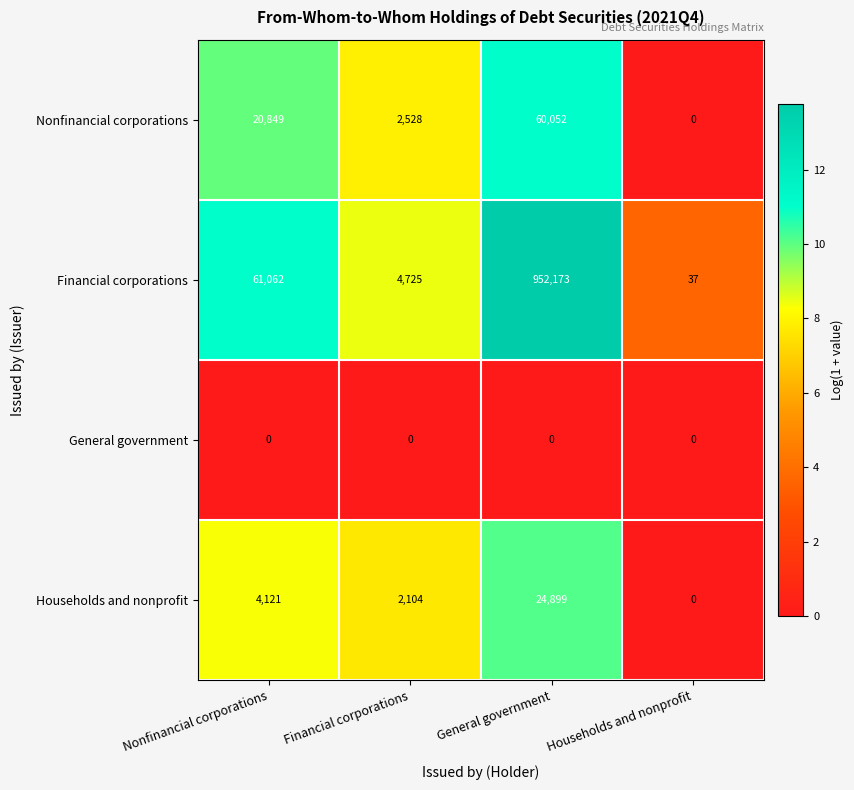

Rank the series at Financial corporations from lowest to highest value.

General government, Households and nonprofit, Nonfinancial corporations, Financial corporations